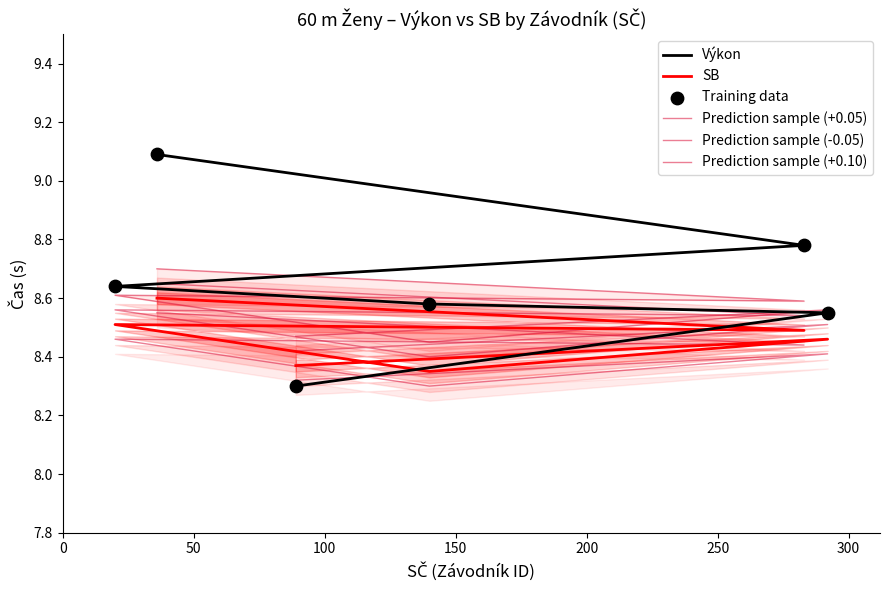

Which series has the largest total across all categories?

Výkon